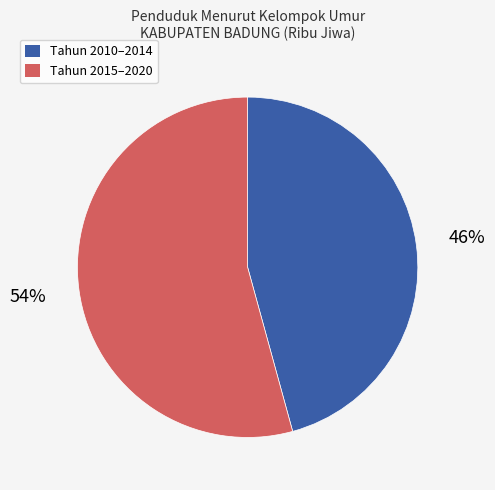

To the nearest percent, what is the average slice percentage?

50%